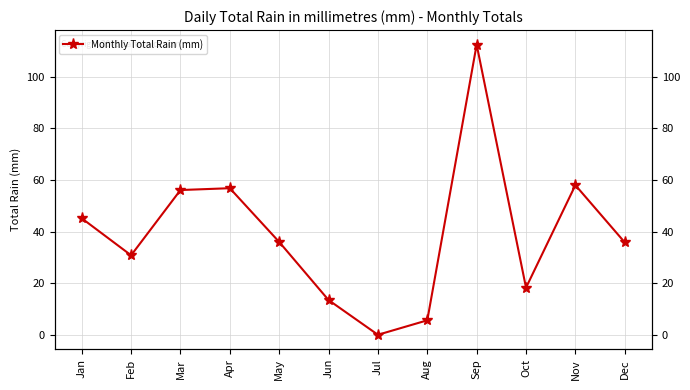

What is the sum of the values at Aug and Jun?

19.0